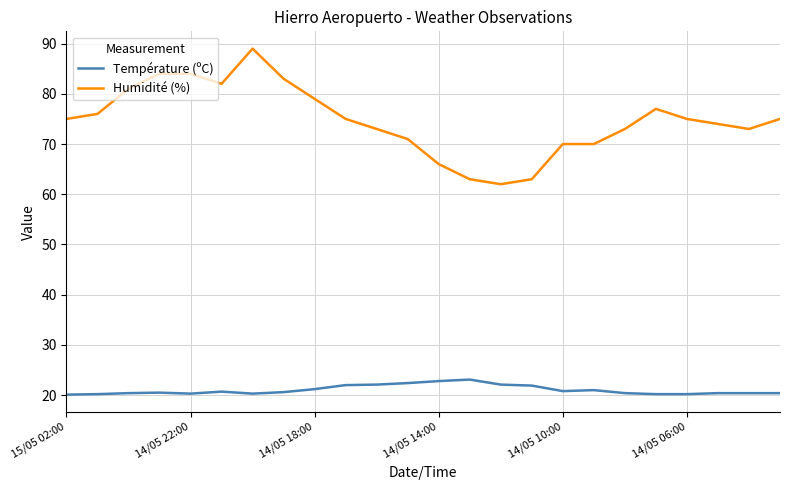

True or false: Température (ºC) and Humidité (%) intersect in this chart.

False